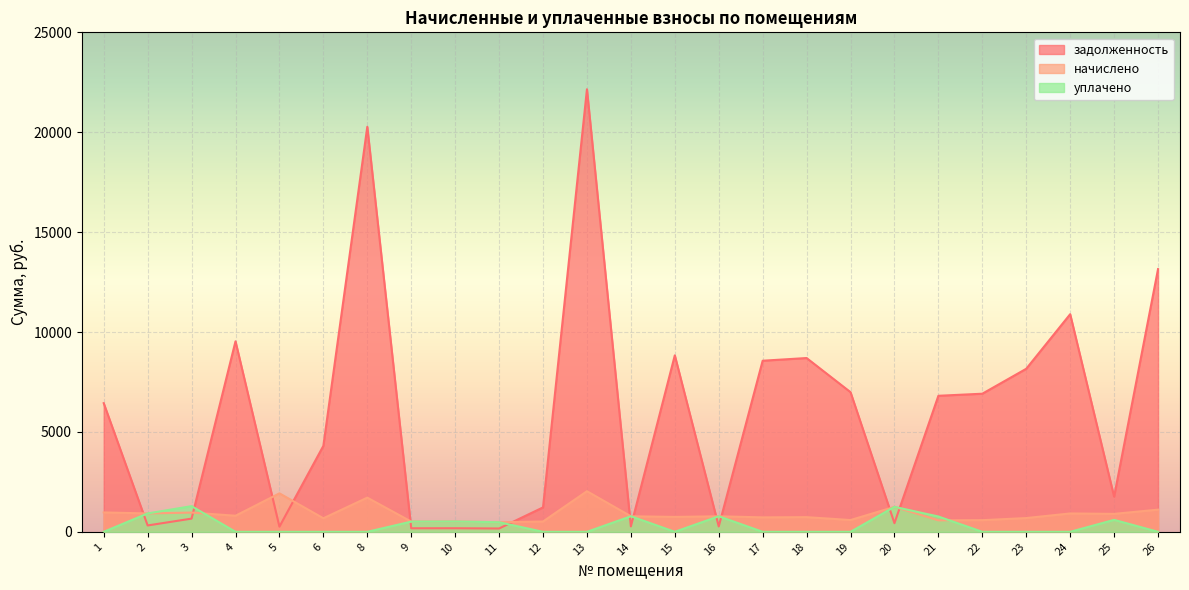

Which series changed the most between 6 and 11?

задолженность